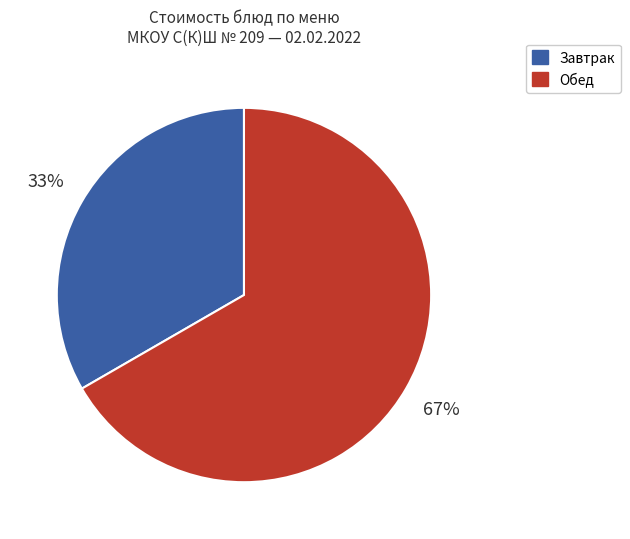

How many slices are in this pie chart?

2